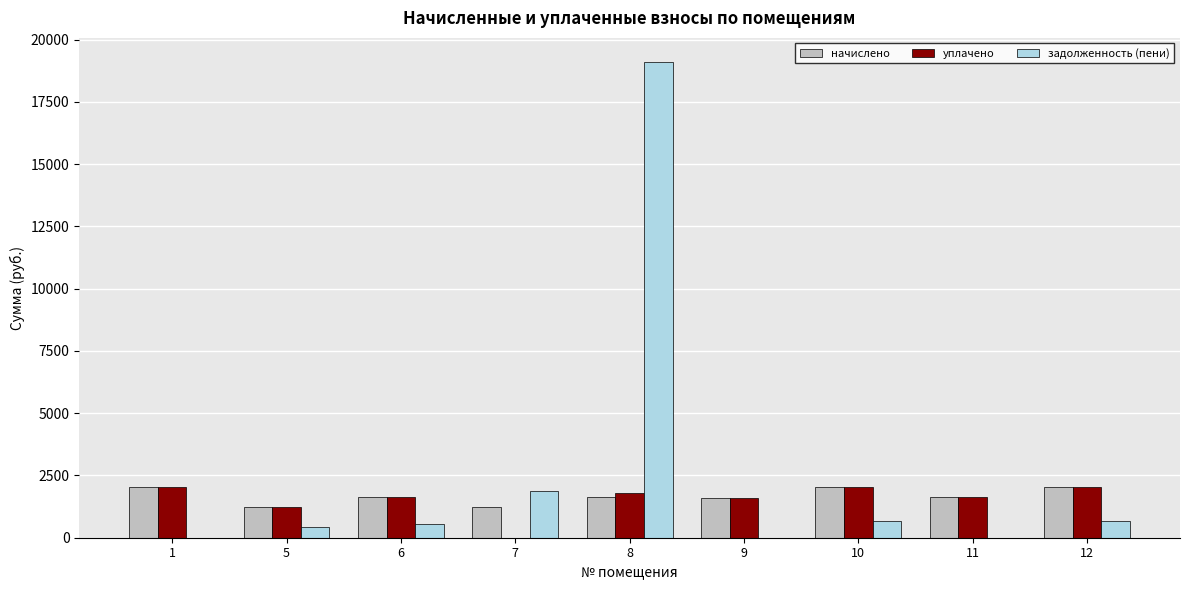

What is the sum of the задолженность (пени) values at 8 and 6?

19656.0